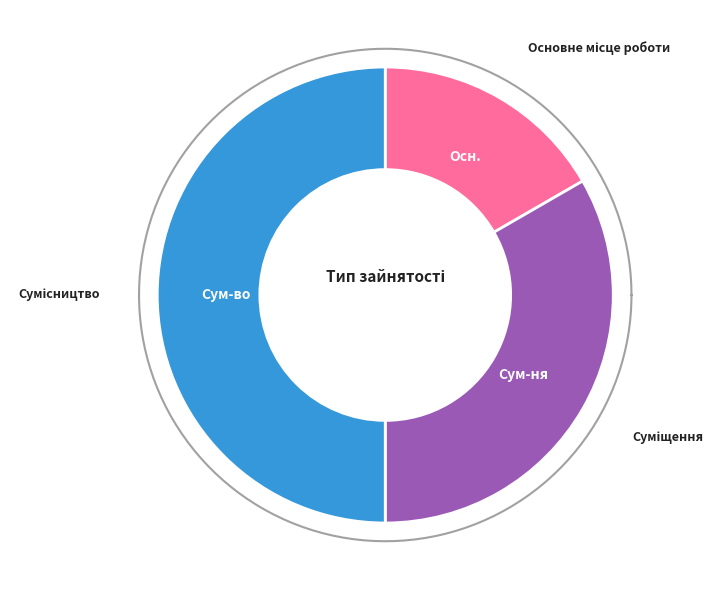

Is Суміщення the majority of the pie?

No